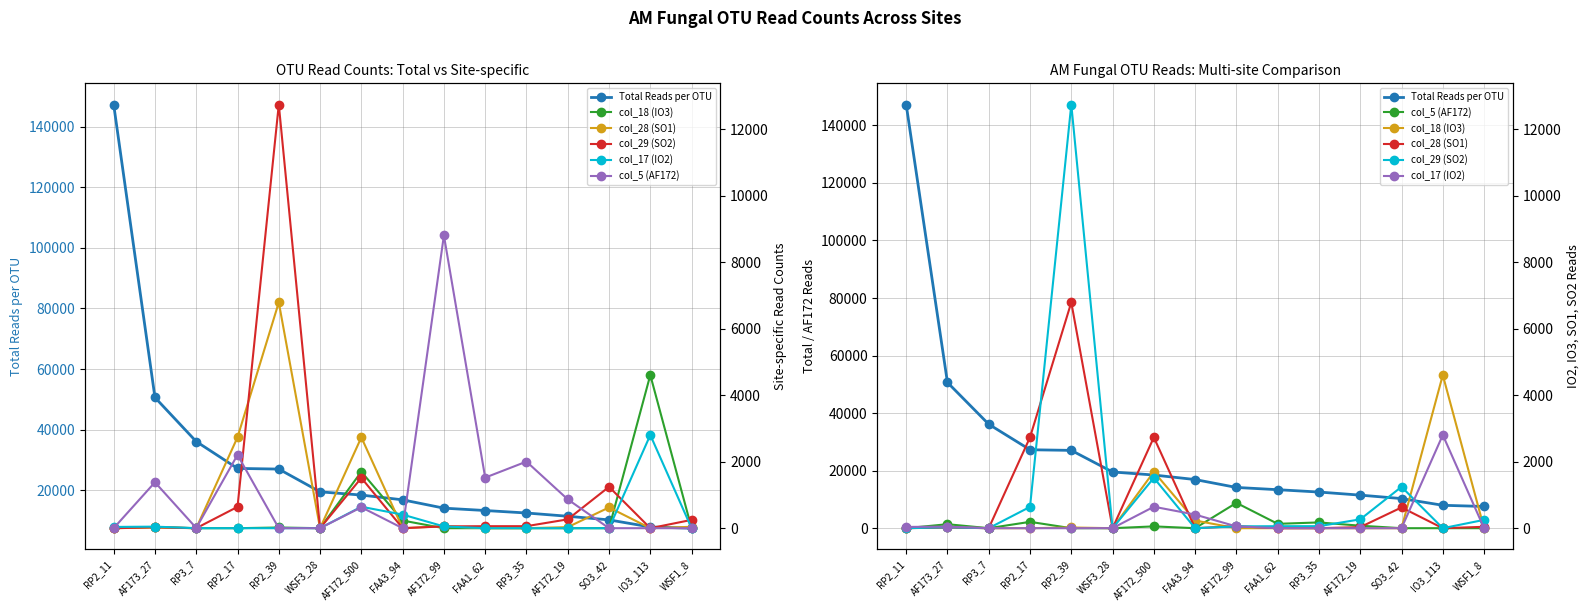

At FAA1_62, list the series in order from largest to smallest.

Total Reads per OTU, col_5 (AF172), col_29 (SO2), col_18 (IO3), col_28 (SO1), col_17 (IO2)